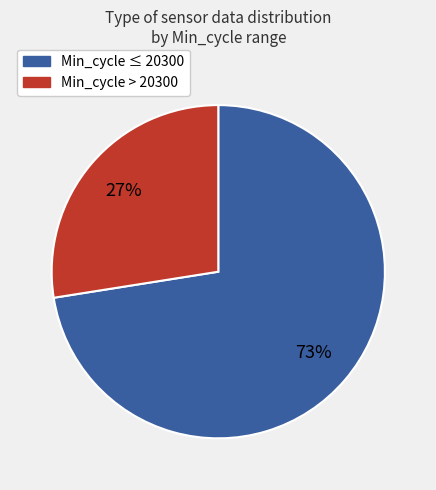

Does any single category account for the majority?

Yes